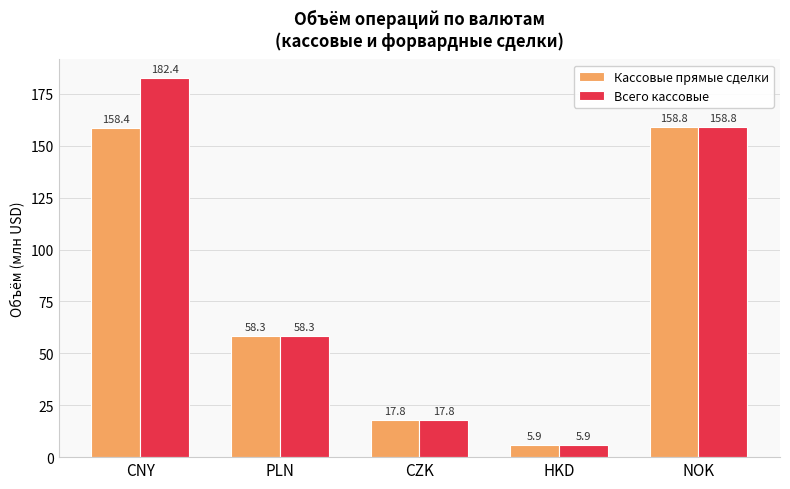

What is the value of the Кассовые прямые сделки bar at the 5th from the left?

158.8